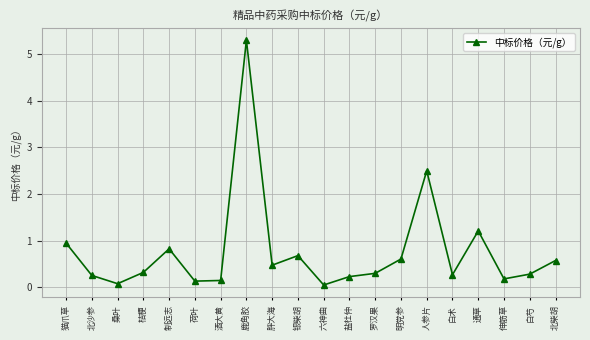

At which category does the data reach its first local valley?

桑叶